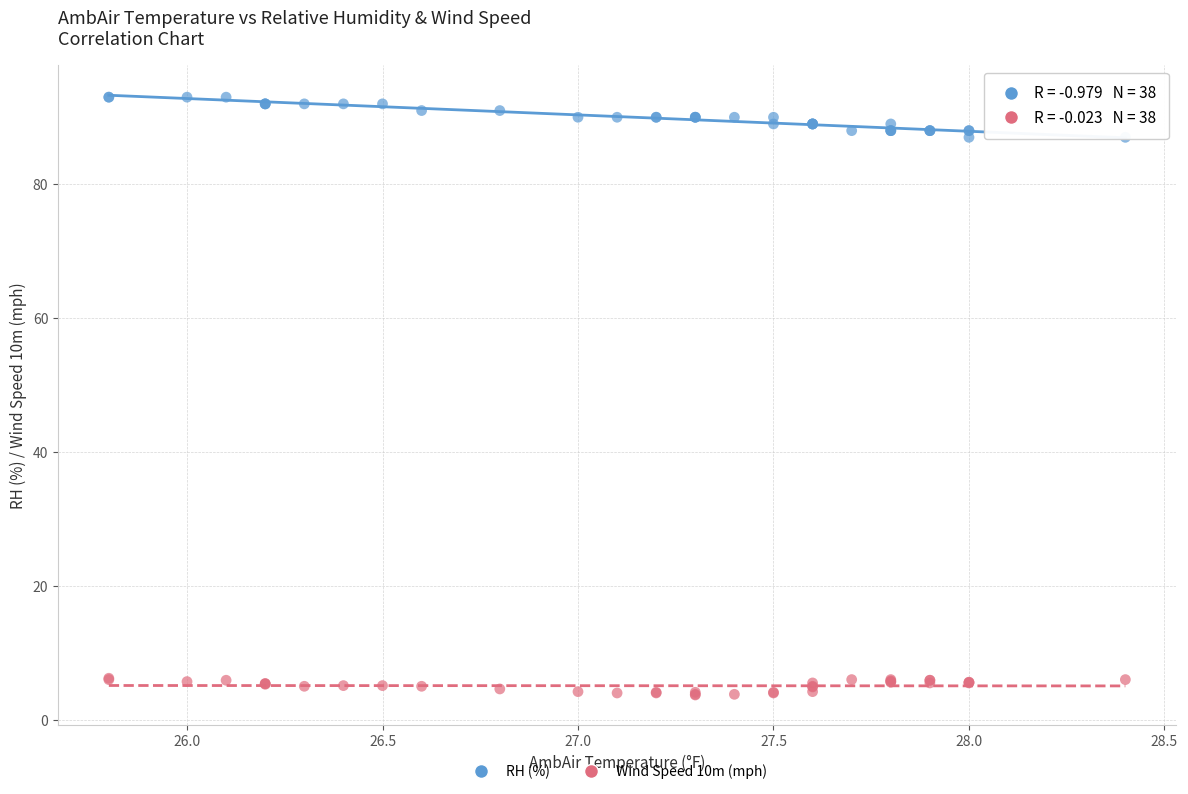

Which series contains the lowest Y value?

Wind Speed 10m (mph)